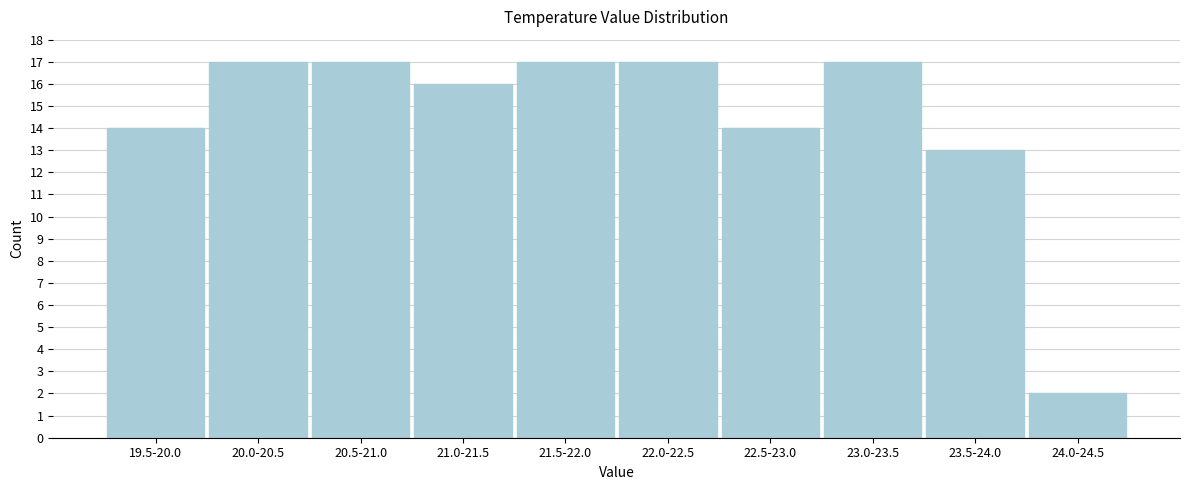

Reading left to right, transcribe all the data shown in this chart.

19.5-20.0=14	20.0-20.5=17	20.5-21.0=17	21.0-21.5=16	21.5-22.0=17	22.0-22.5=17	22.5-23.0=14	23.0-23.5=17	23.5-24.0=13	24.0-24.5=2